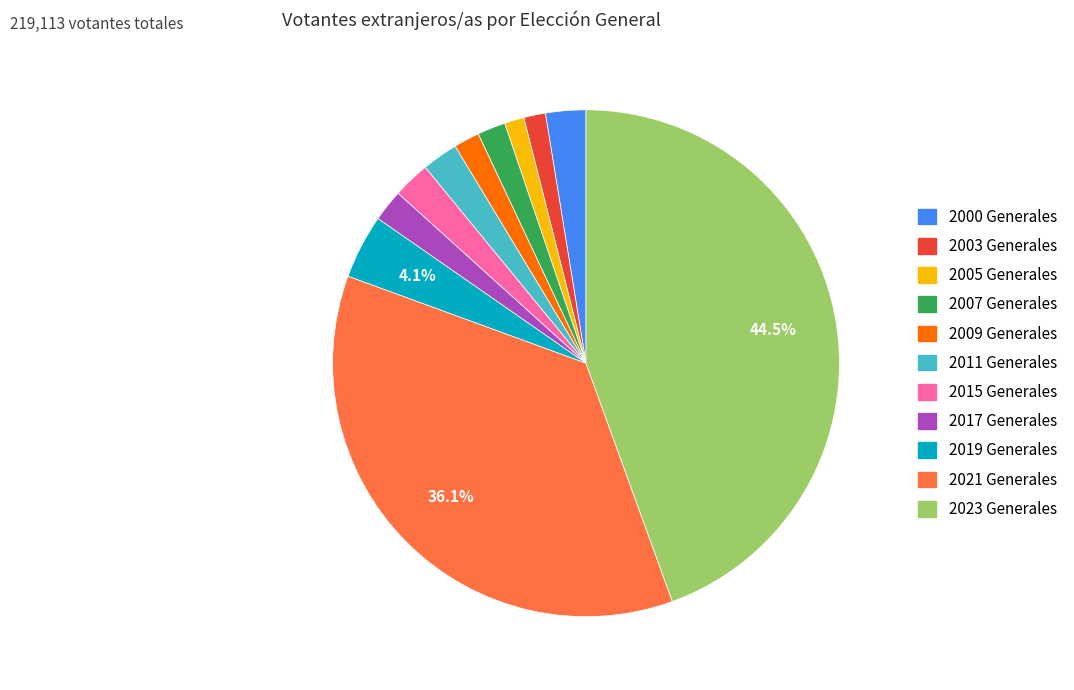

Is it true that 2023 Generales is 59% of the pie?

False